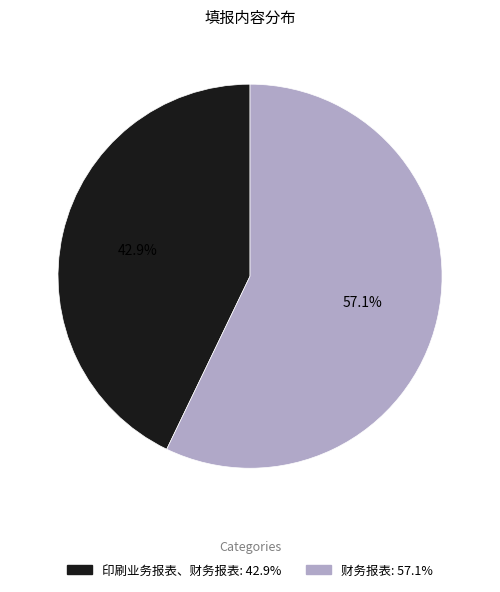

Which slice is the smallest?

印刷业务报表、财务报表